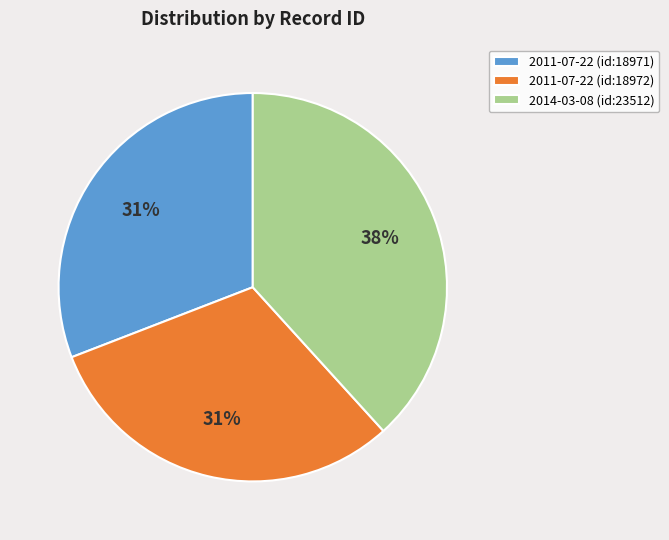

True or false: 2014-03-08 (id:23512) accounts for 46% of the total.

False